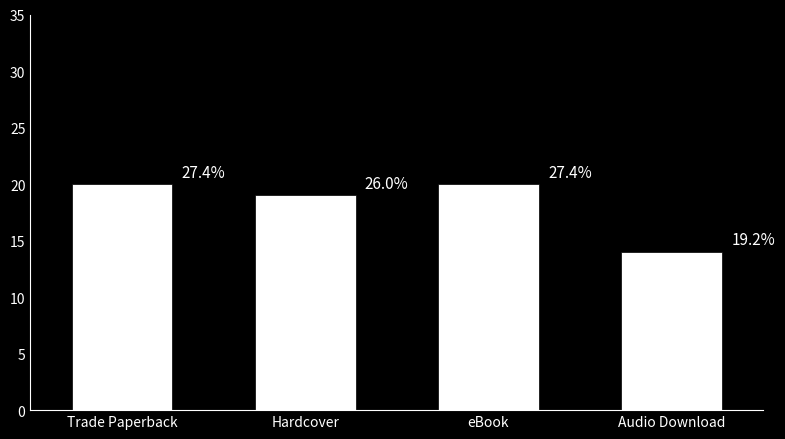

Approximately how many times larger is the value at Hardcover compared to Trade Paperback?

0.9